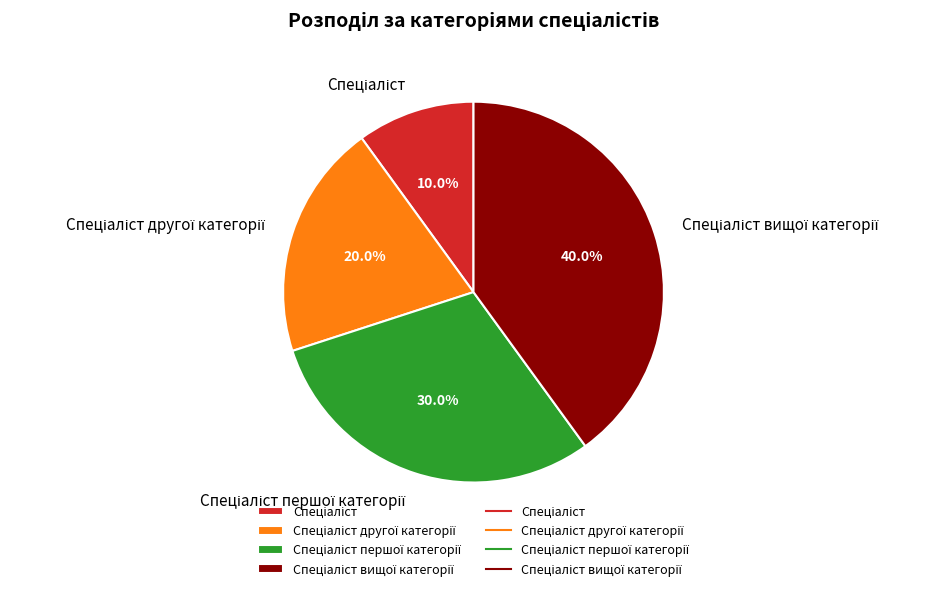

Is there a majority slice in this chart?

No